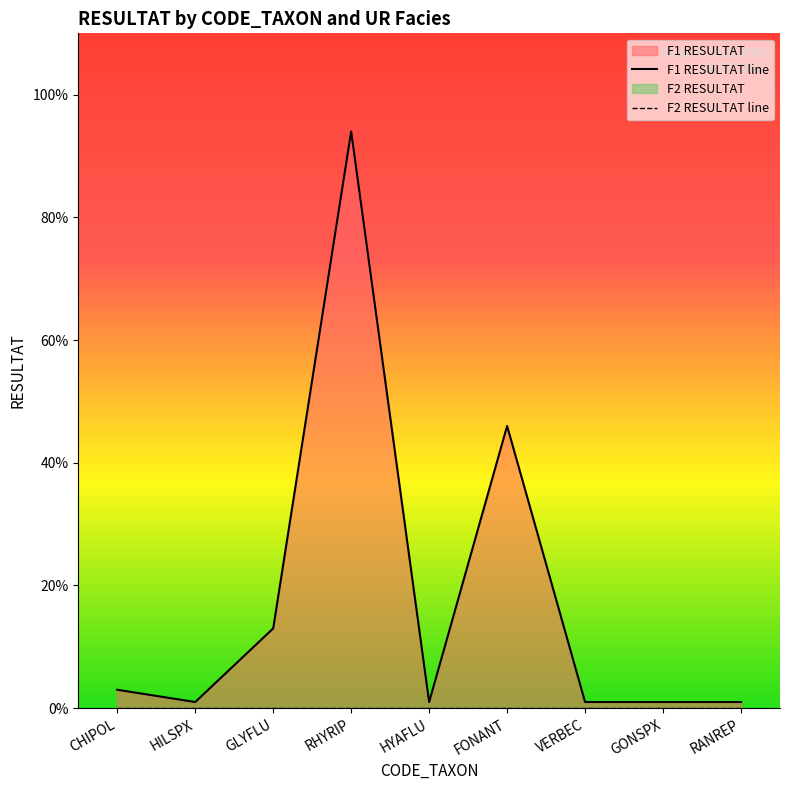

How many interior local valleys does the F1 RESULTAT line series have?

2